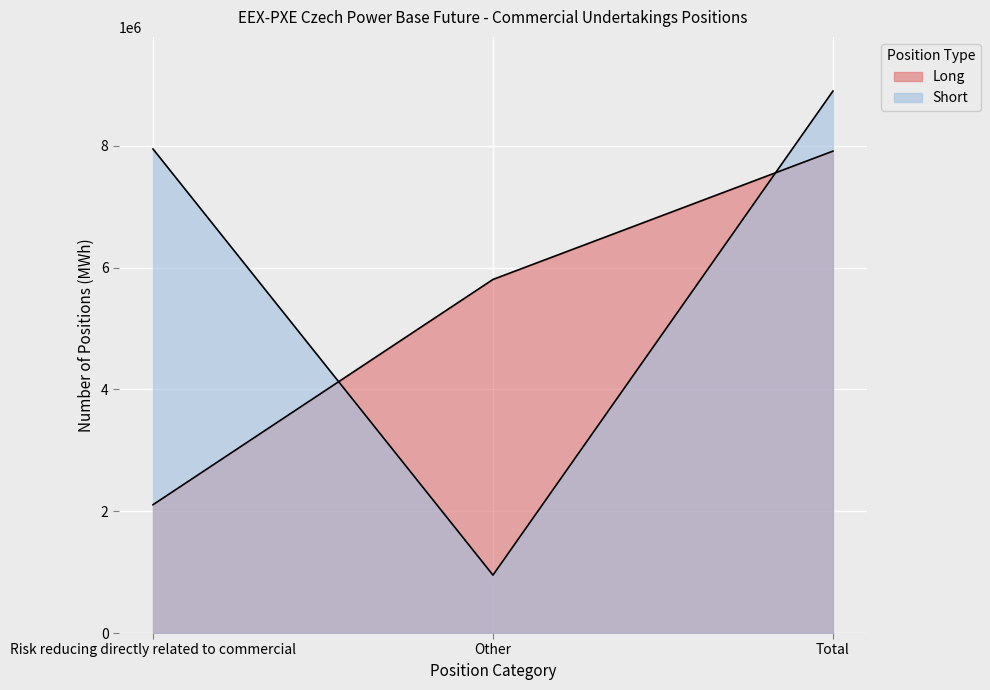

What is the difference between the Short values at Risk reducing directly related to commercial and Total?

950666